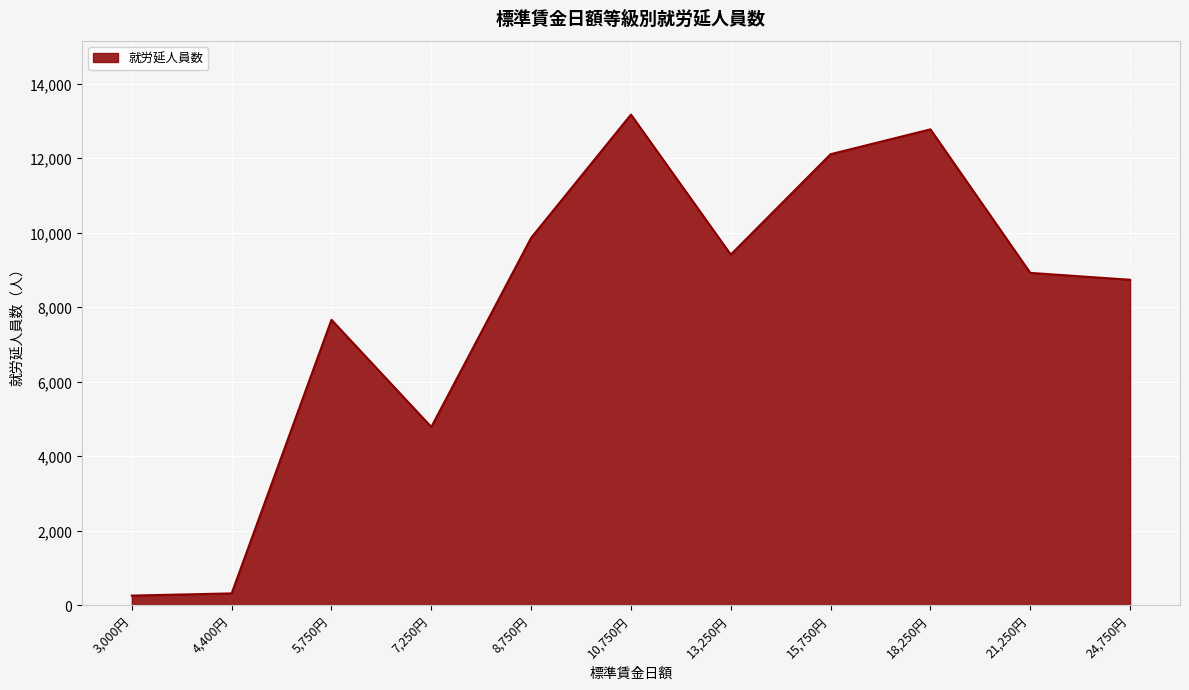

What is the smallest value displayed?

265